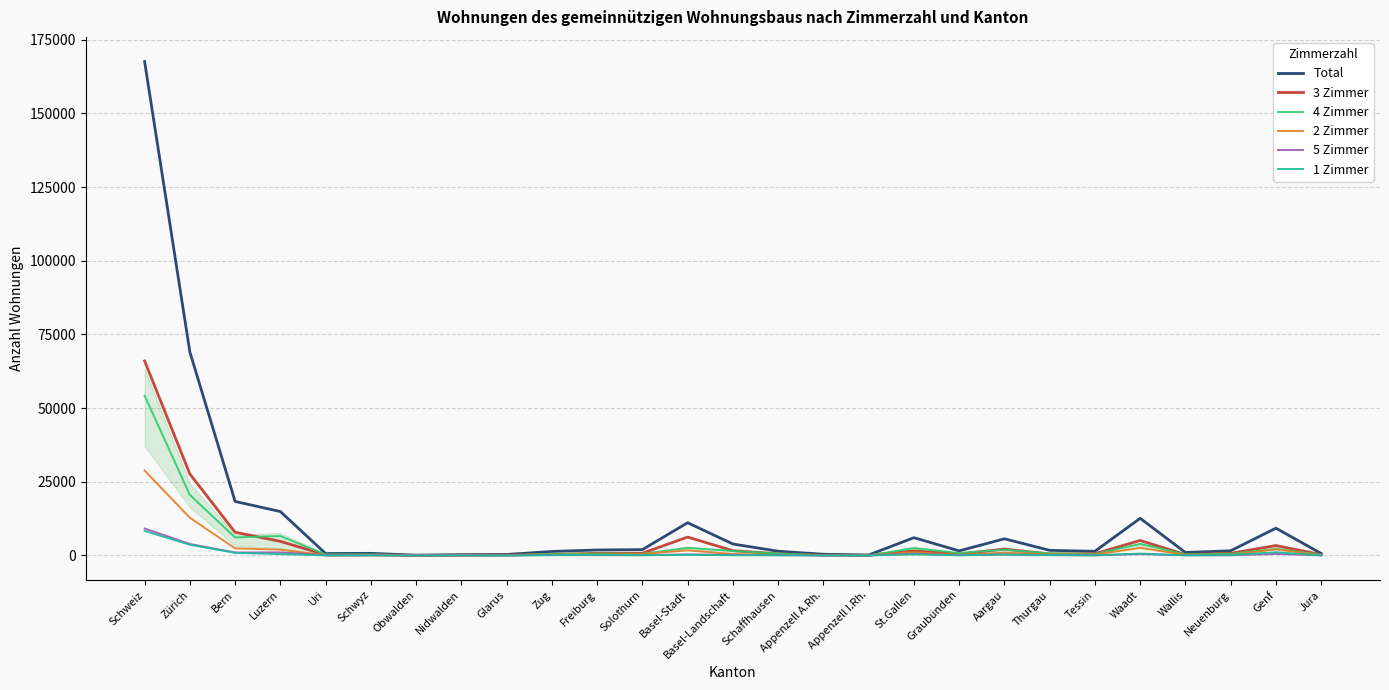

At which category is the sum across all series the highest?

Schweiz